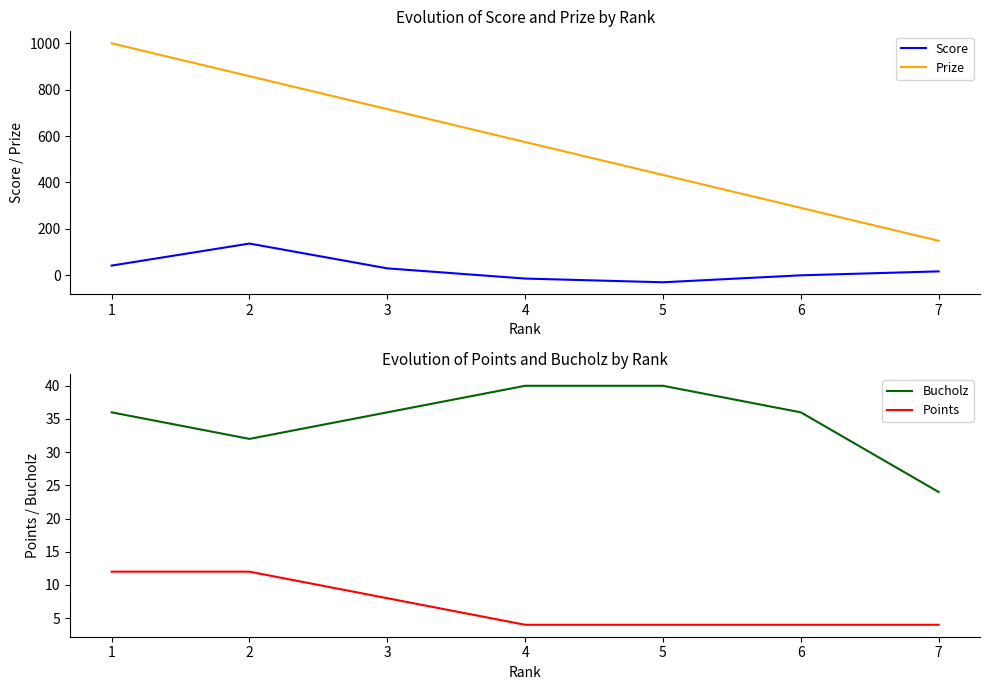

Reading left to right, transcribe all the data shown in this chart.

Score: 41	136	29	-15	-31	-1	16
Prize: 1000	858	716	574	432	290	148
Bucholz: 36	32	36	40	40	36	24
Points: 12	12	8	4	4	4	4